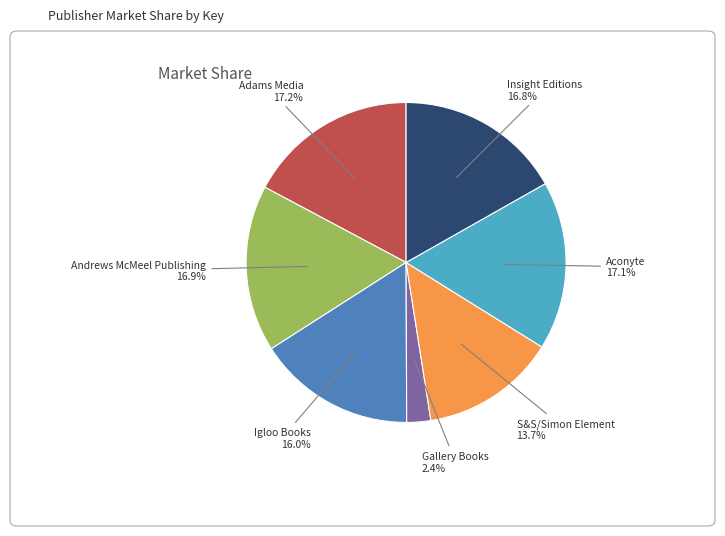

How many slices are in this pie chart?

7